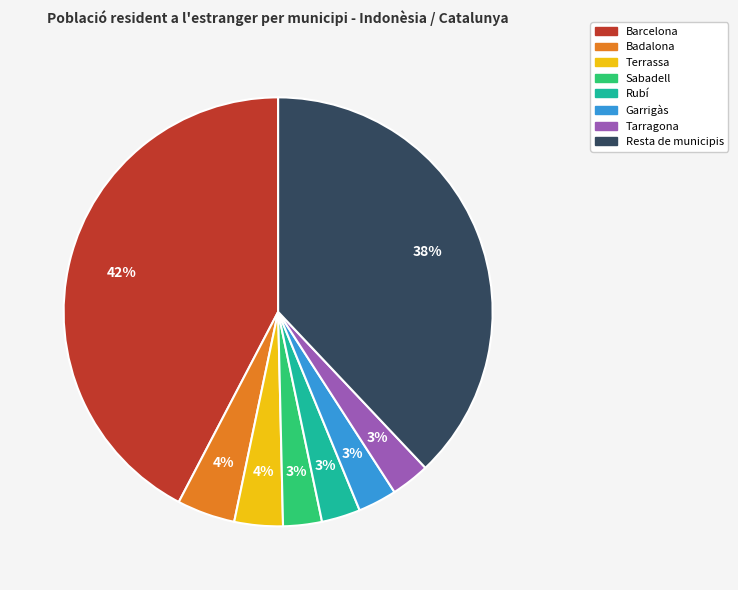

To the nearest percent, what portion does Terrassa represent?

4%